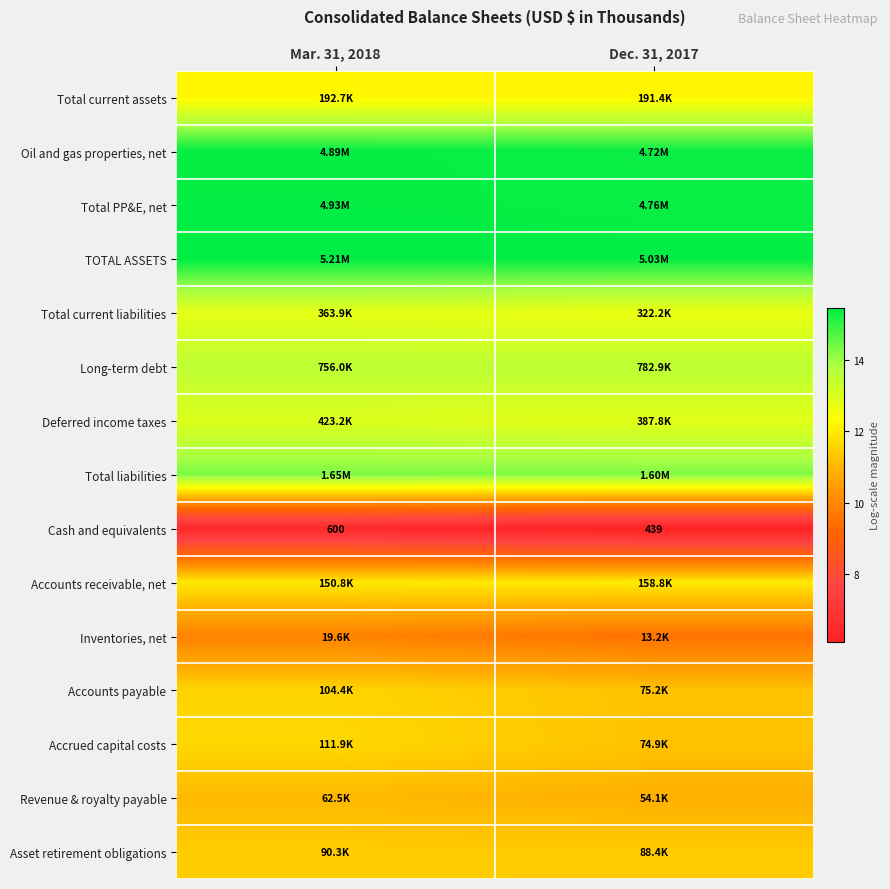

Is the value of Accrued capital costs at Dec. 31, 2017 greater than the value of Oil and gas properties, net at Mar. 31, 2018?

No